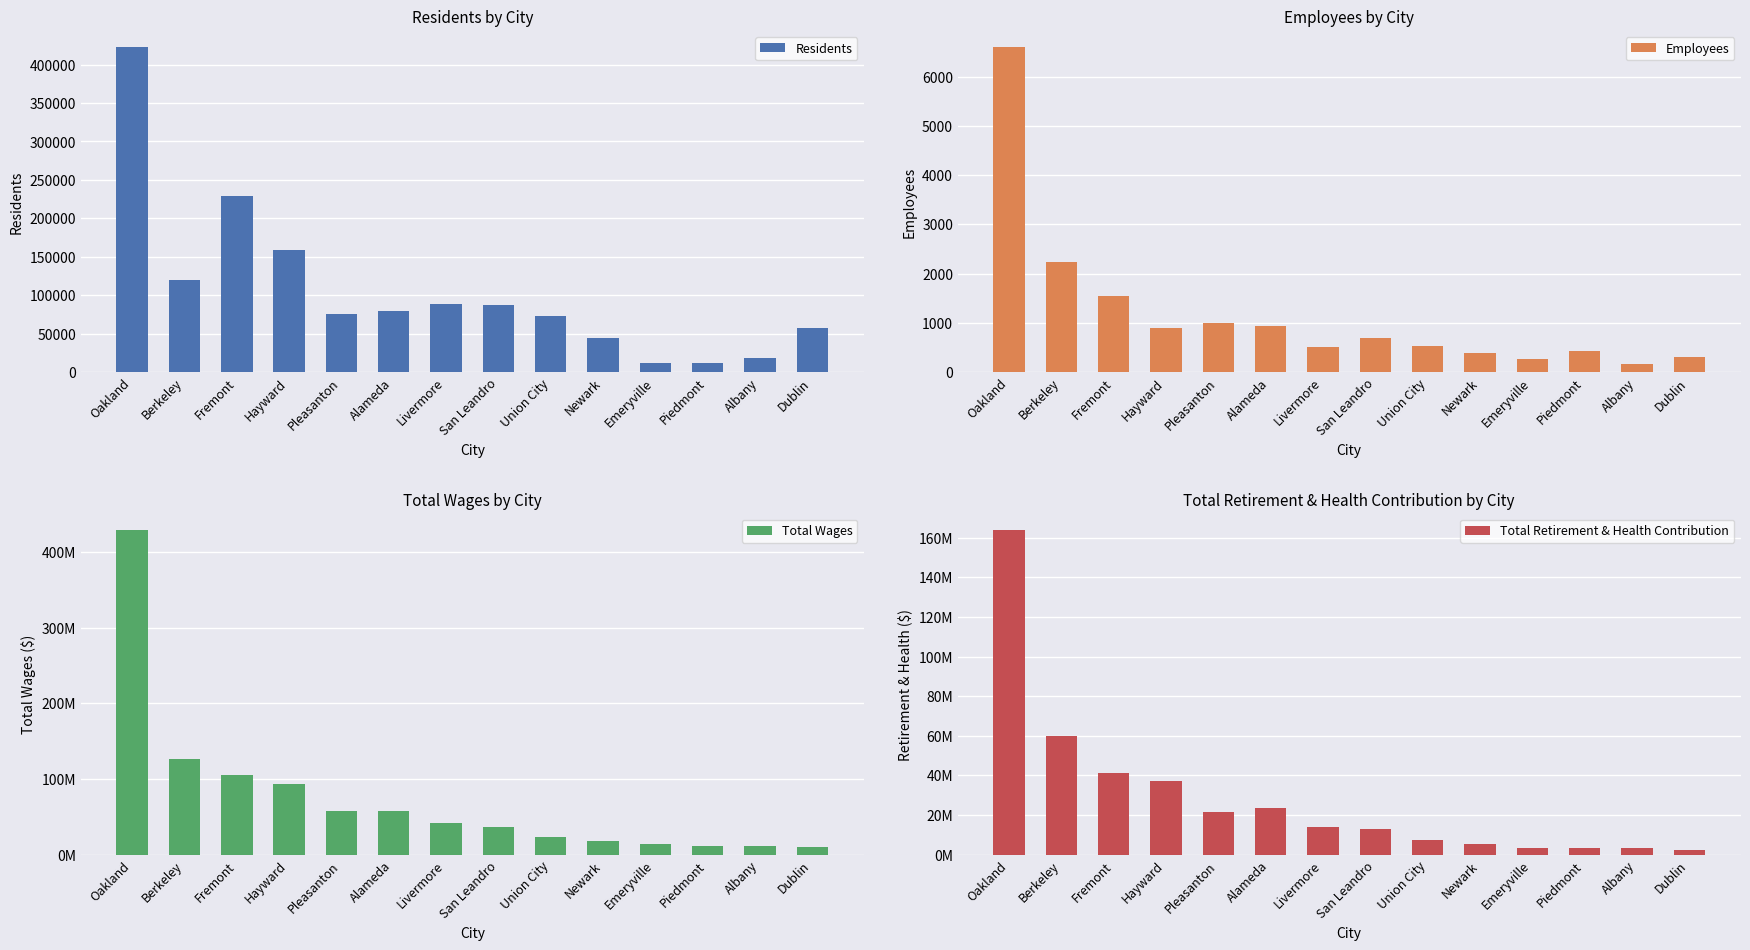

At which label is Total Wages closest to 220026225?

Berkeley